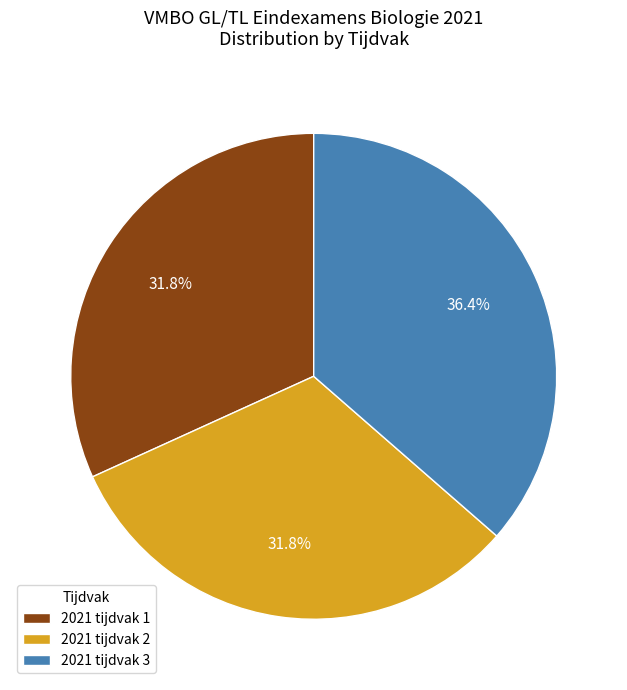

Which has a higher value, 2021 tijdvak 3 or 2021 tijdvak 1?

2021 tijdvak 3